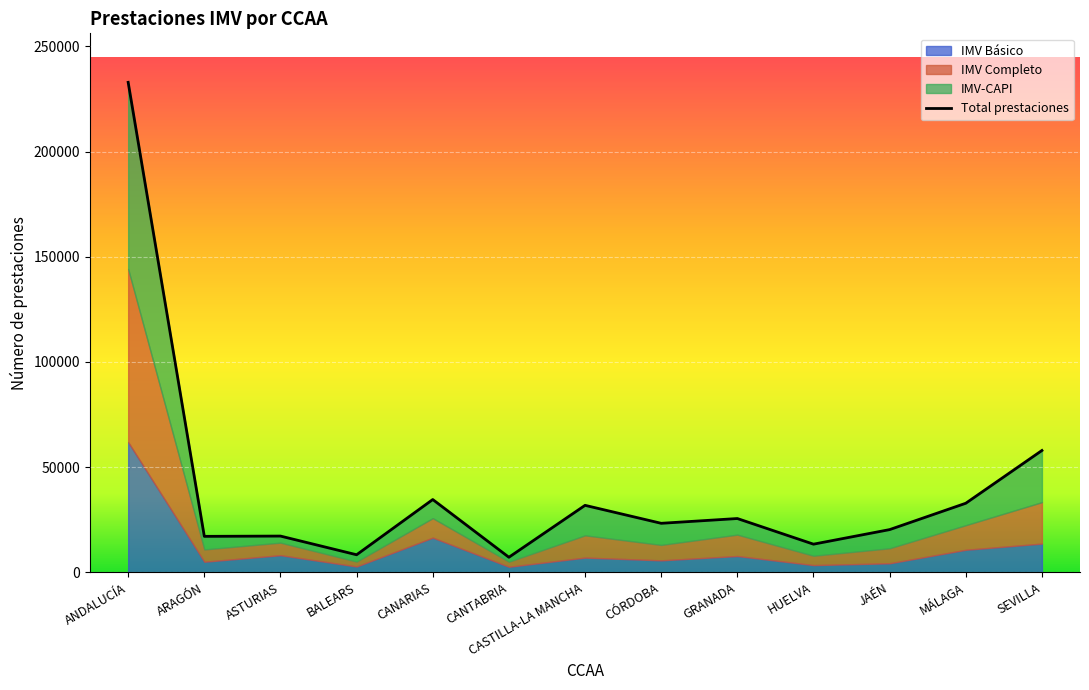

Reading left to right, list all the values displayed in this chart.

Total prestaciones: ANDALUCÍA=232946	ARAGÓN=17108	ASTURIAS=17241	BALEARS=8357	CANARIAS=34613	CANTABRIA=7172	CASTILLA-LA MANCHA=31852	CÓRDOBA=23310	GRANADA=25581	HUELVA=13391	JAÉN=20314	MÁLAGA=32845	SEVILLA=57927
IMV Básico: ANDALUCÍA=61907	ARAGÓN=5041	ASTURIAS=8152	BALEARS=2775	CANARIAS=16491	CANTABRIA=2646	CASTILLA-LA MANCHA=7009	CÓRDOBA=5699	GRANADA=7758	HUELVA=3436	JAÉN=4305	MÁLAGA=10722	SEVILLA=13657
IMV Completo: ANDALUCÍA=82298	ARAGÓN=5838	ASTURIAS=5958	BALEARS=2316	CANARIAS=9267	CANTABRIA=2386	CASTILLA-LA MANCHA=10576	CÓRDOBA=7333	GRANADA=10160	HUELVA=4433	JAÉN=7132	MÁLAGA=11694	SEVILLA=19712
IMV-CAPI: ANDALUCÍA=88741	ARAGÓN=6229	ASTURIAS=3131	BALEARS=3266	CANARIAS=8855	CANTABRIA=2140	CASTILLA-LA MANCHA=14267	CÓRDOBA=10278	GRANADA=7663	HUELVA=5522	JAÉN=8877	MÁLAGA=10429	SEVILLA=24558